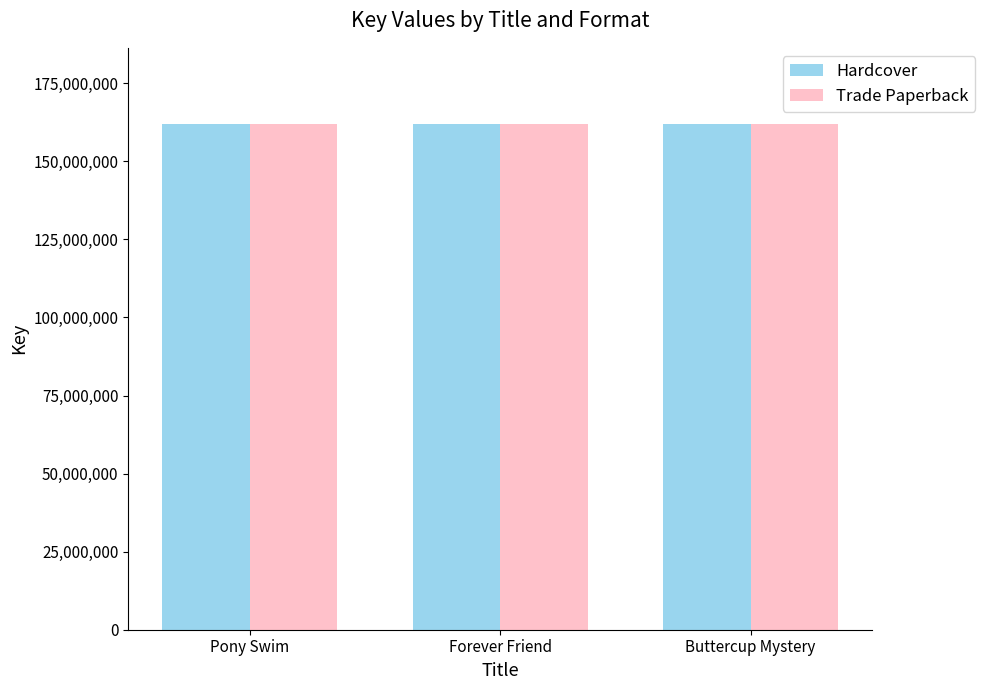

What is the label of the 3rd bar from the left?

Buttercup Mystery